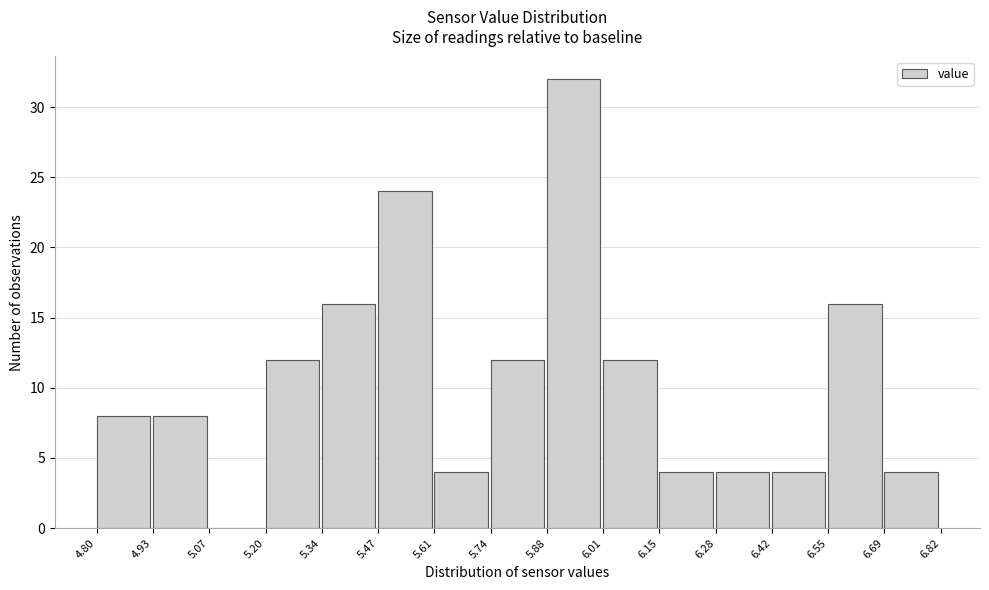

Over which range of the x-axis is the bar tallest?

5.88 to 6.01